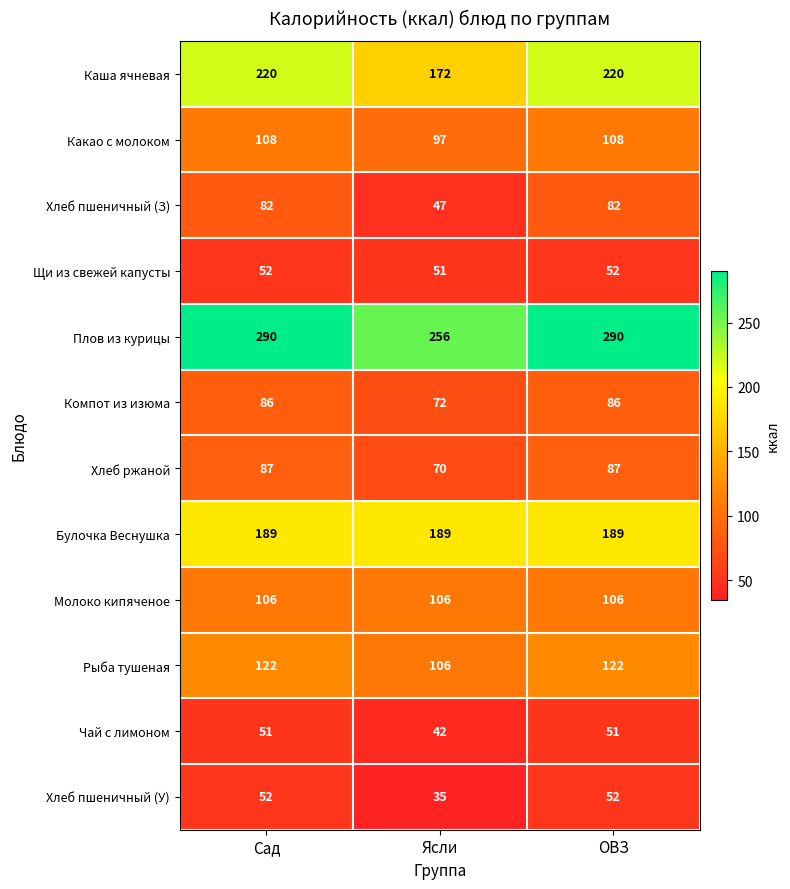

How many Хлеб ржаной values are between 70 and 87?

3